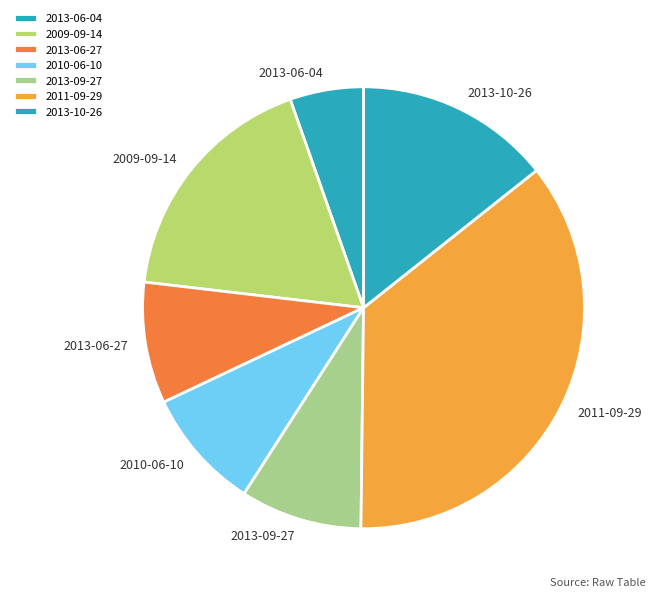

Is there a majority slice in this chart?

No